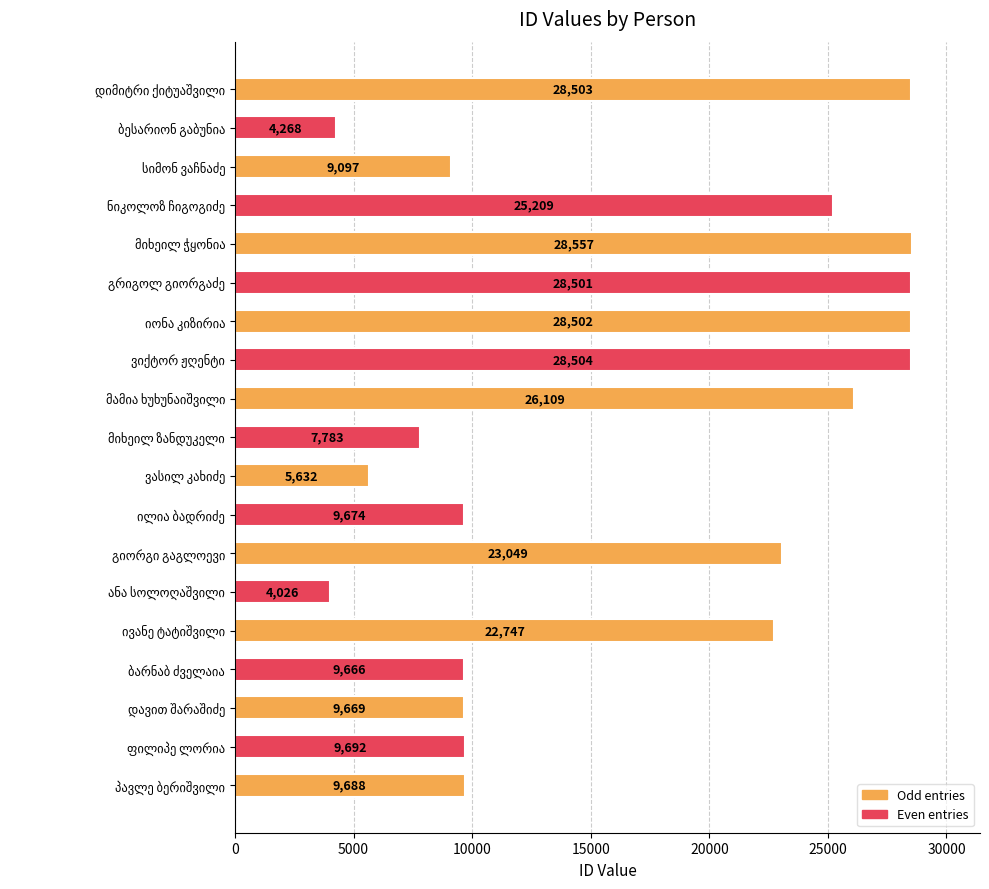

What is the sum of all values?

318876